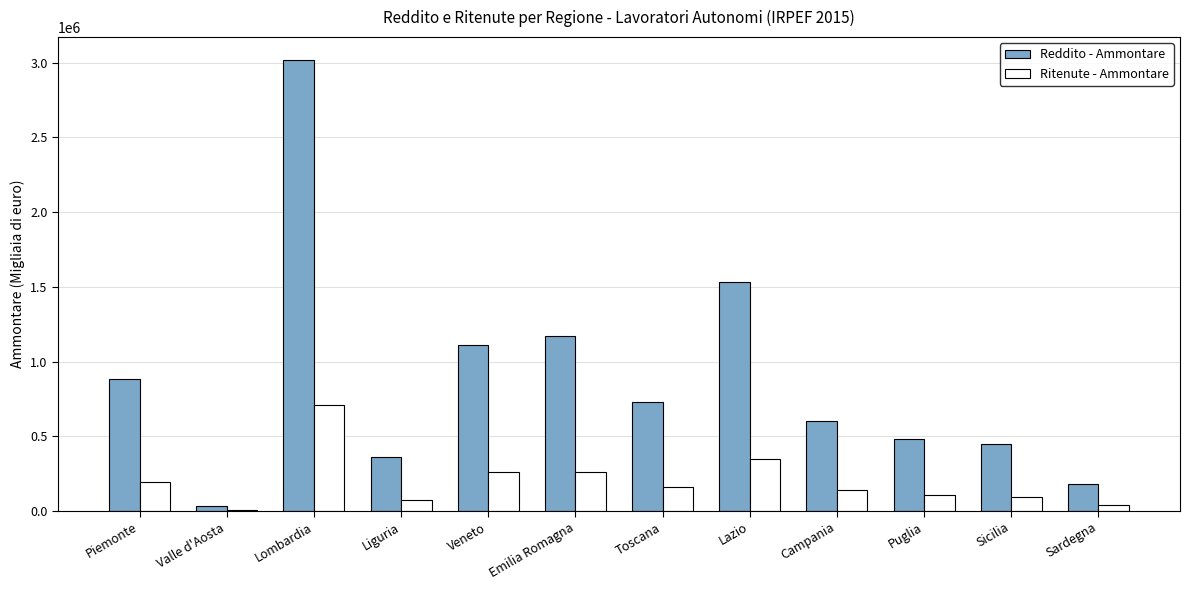

What is the difference between the Reddito - Ammontare values at Sicilia and Sardegna?

267189